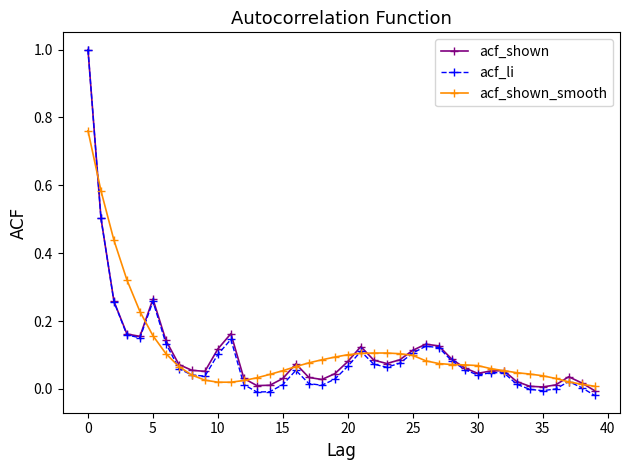

What is the maximum value shown in the chart?

1.0